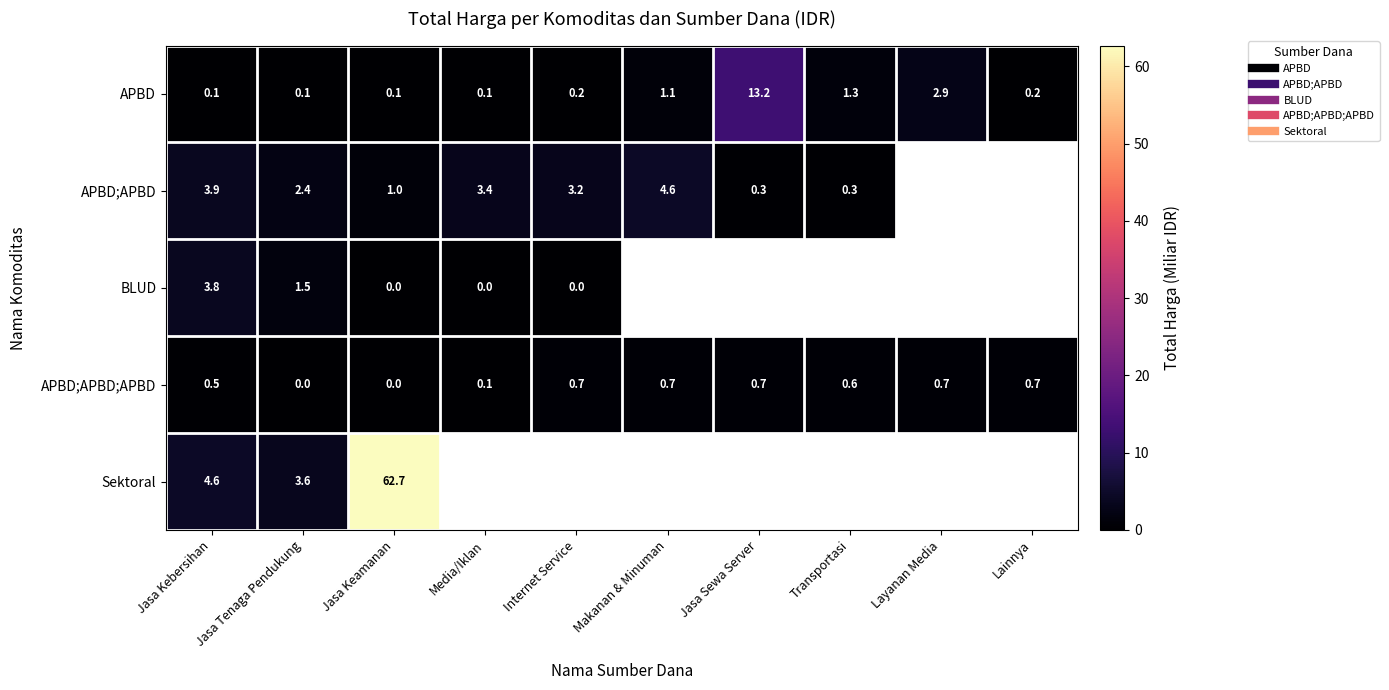

At how many categories does at least one series exceed 39?

1